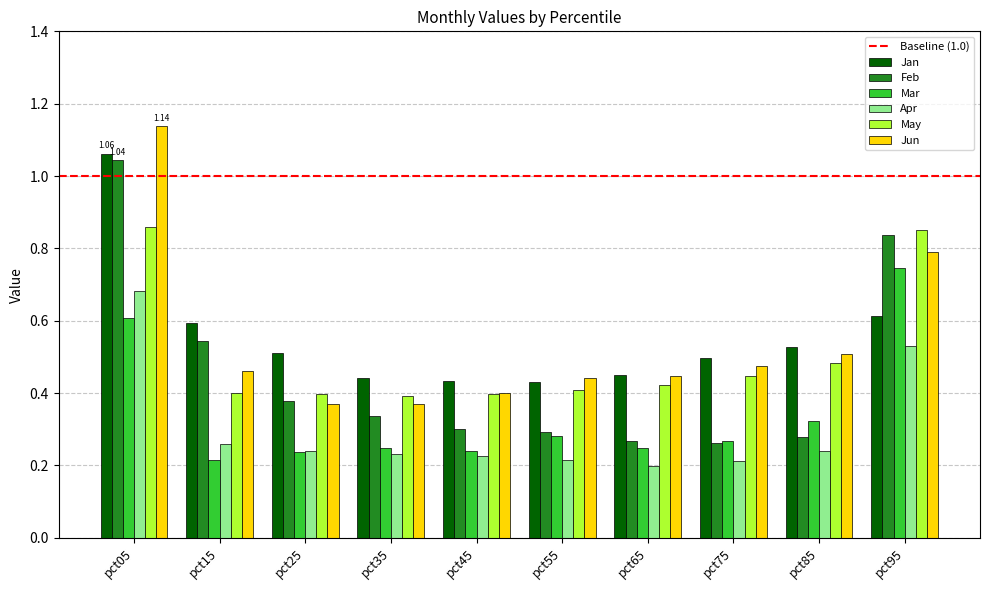

The Jan series shows 0.6 at pct95. True or false?

True